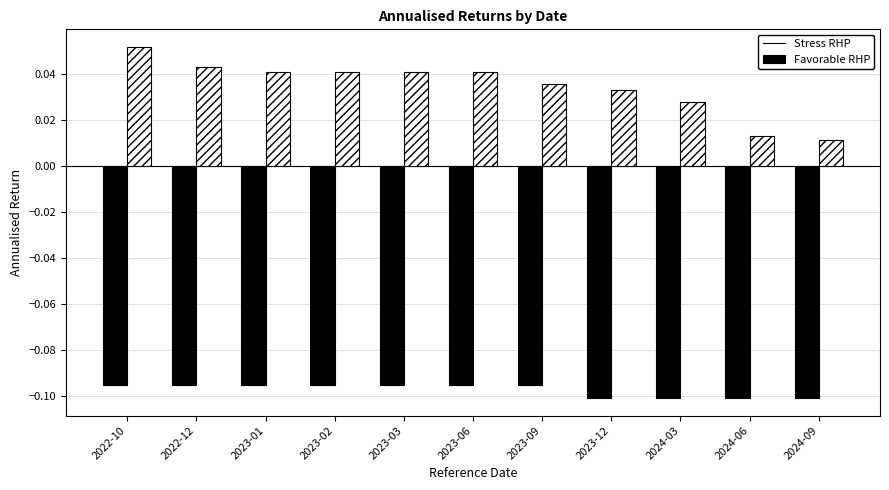

What position from the right is 2023-06?

6